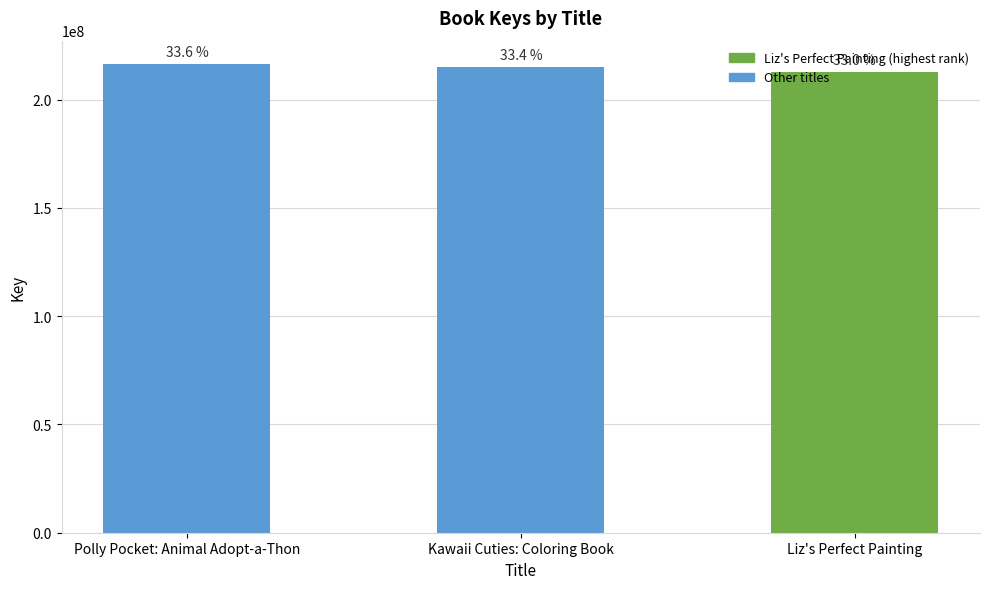

Reading right to left, transcribe all the data shown in this chart.

212647609	215198104	216354439